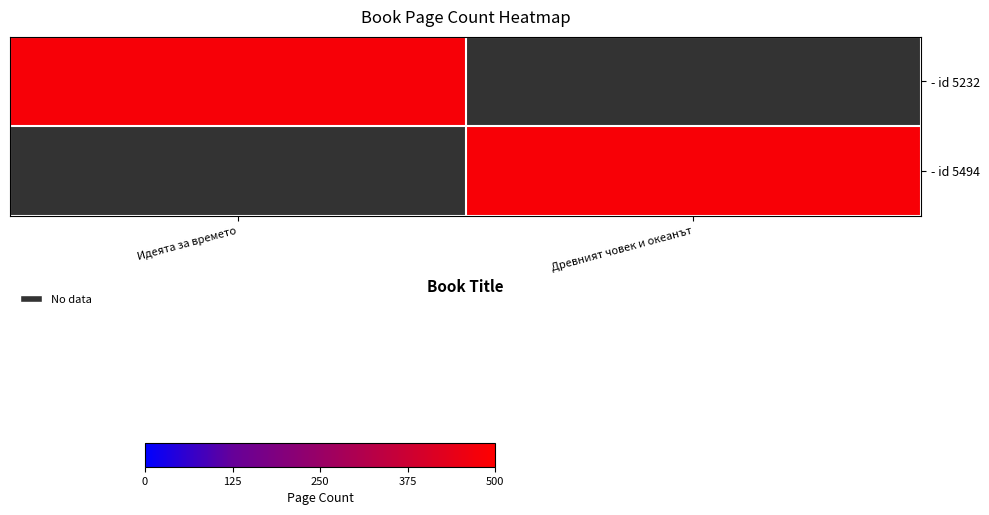

Reading right to left, transcribe all the data shown in this chart.

- id 5232: Древният човек и океанът=0	Идеята за времето=482
- id 5494: Древният човек и океанът=484	Идеята за времето=0